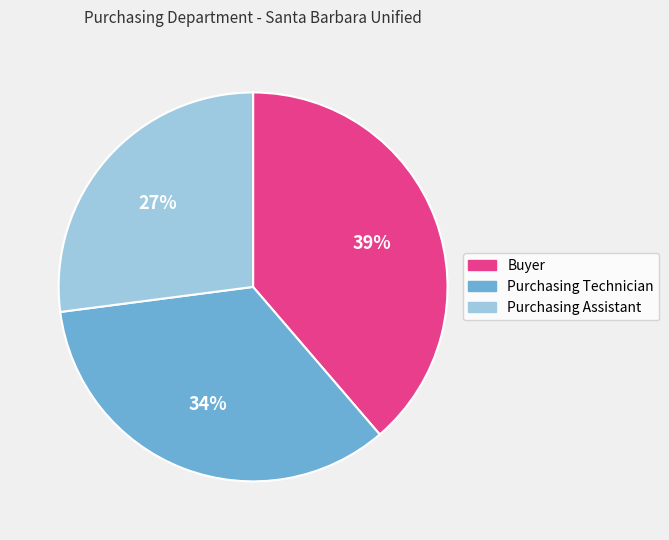

To the nearest percent, what is the difference between the Buyer and Purchasing Assistant slice percentages?

12%